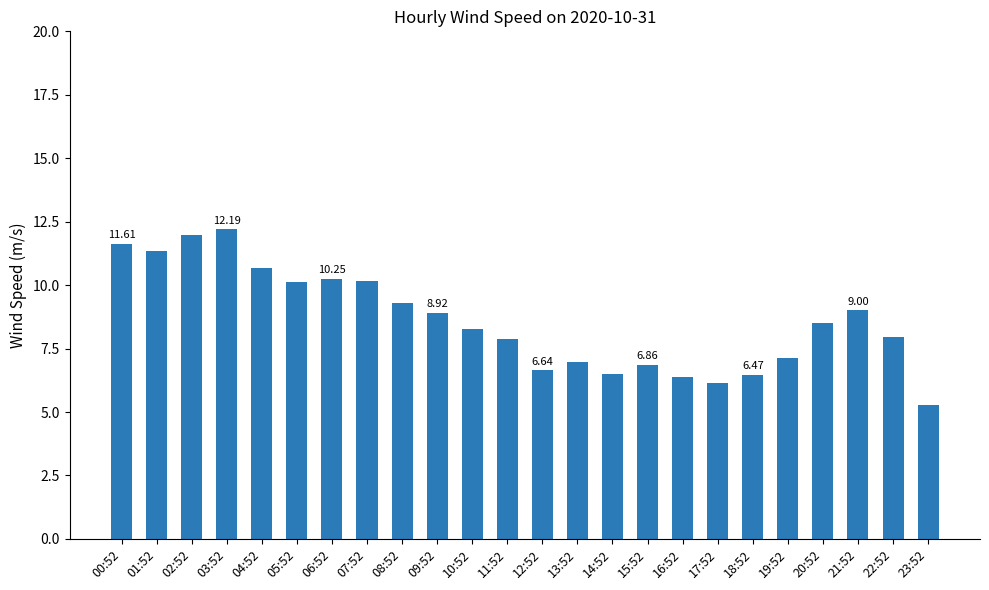

What is the approximate value at 15:52?

6.9